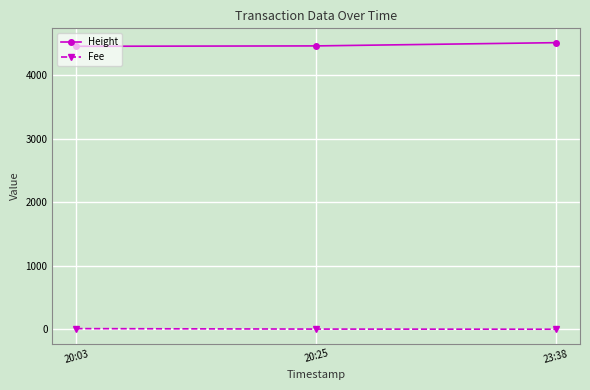

At how many categories does at least one series exceed 374?

3